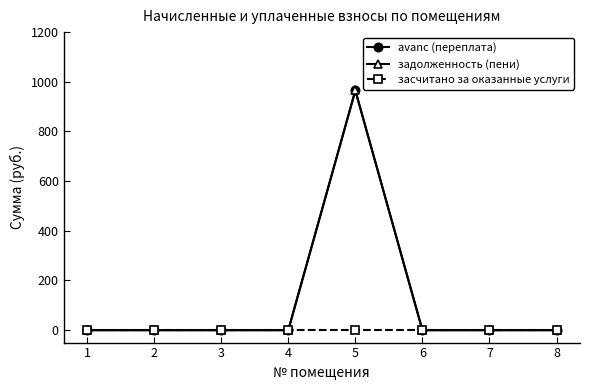

Where is засчитано за оказанные услуги nearest to the value 0?

1